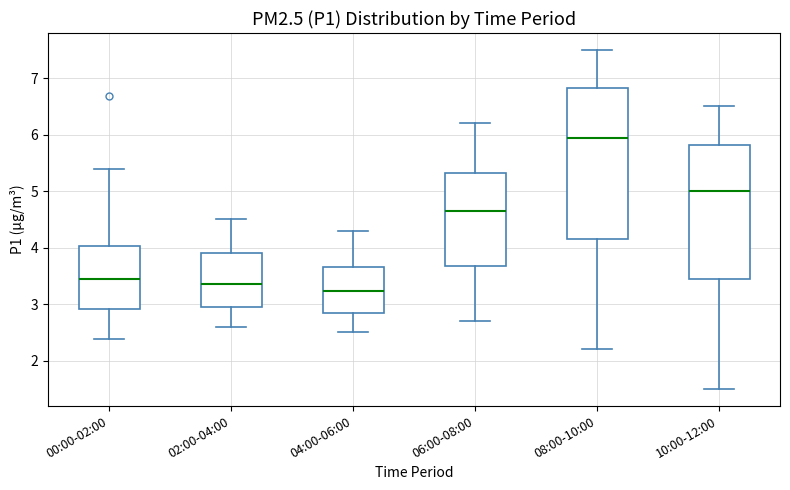

Reading left to right, transcribe this box plot: for each box, give where its median line is, the range the box spans, and where its two whiskers end, as read against the y-axis. The values are not printed on the chart, so give them approximately, as read against the axis.

00:00-02:00: median 3.5, box 2.9 to 4.0, whiskers 2.4 to 5.4
02:00-04:00: median 3.4, box 3.0 to 3.9, whiskers 2.6 to 4.5
04:00-06:00: median 3.2, box 2.8 to 3.7, whiskers 2.5 to 4.3
06:00-08:00: median 4.7, box 3.7 to 5.3, whiskers 2.7 to 6.2
08:00-10:00: median 6.0, box 4.2 to 6.8, whiskers 2.2 to 7.5
10:00-12:00: median 5.0, box 3.5 to 5.8, whiskers 1.5 to 6.5